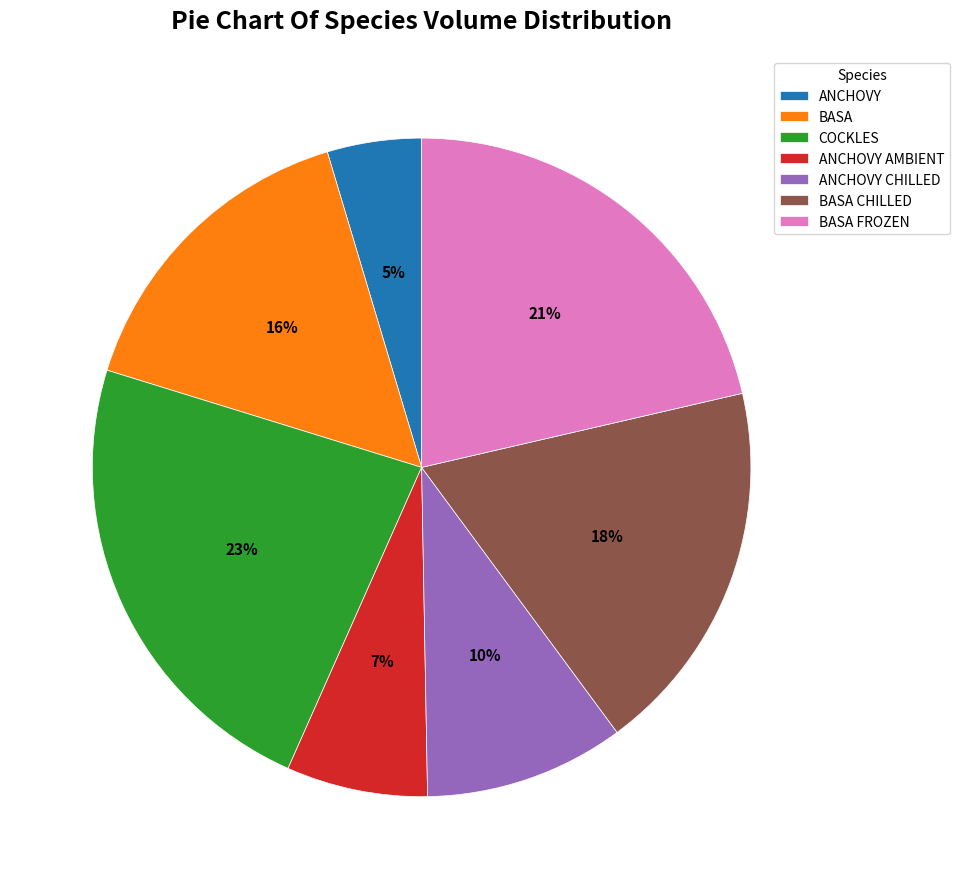

What is the ratio of the value at ANCHOVY AMBIENT to the value at ANCHOVY CHILLED?

0.7